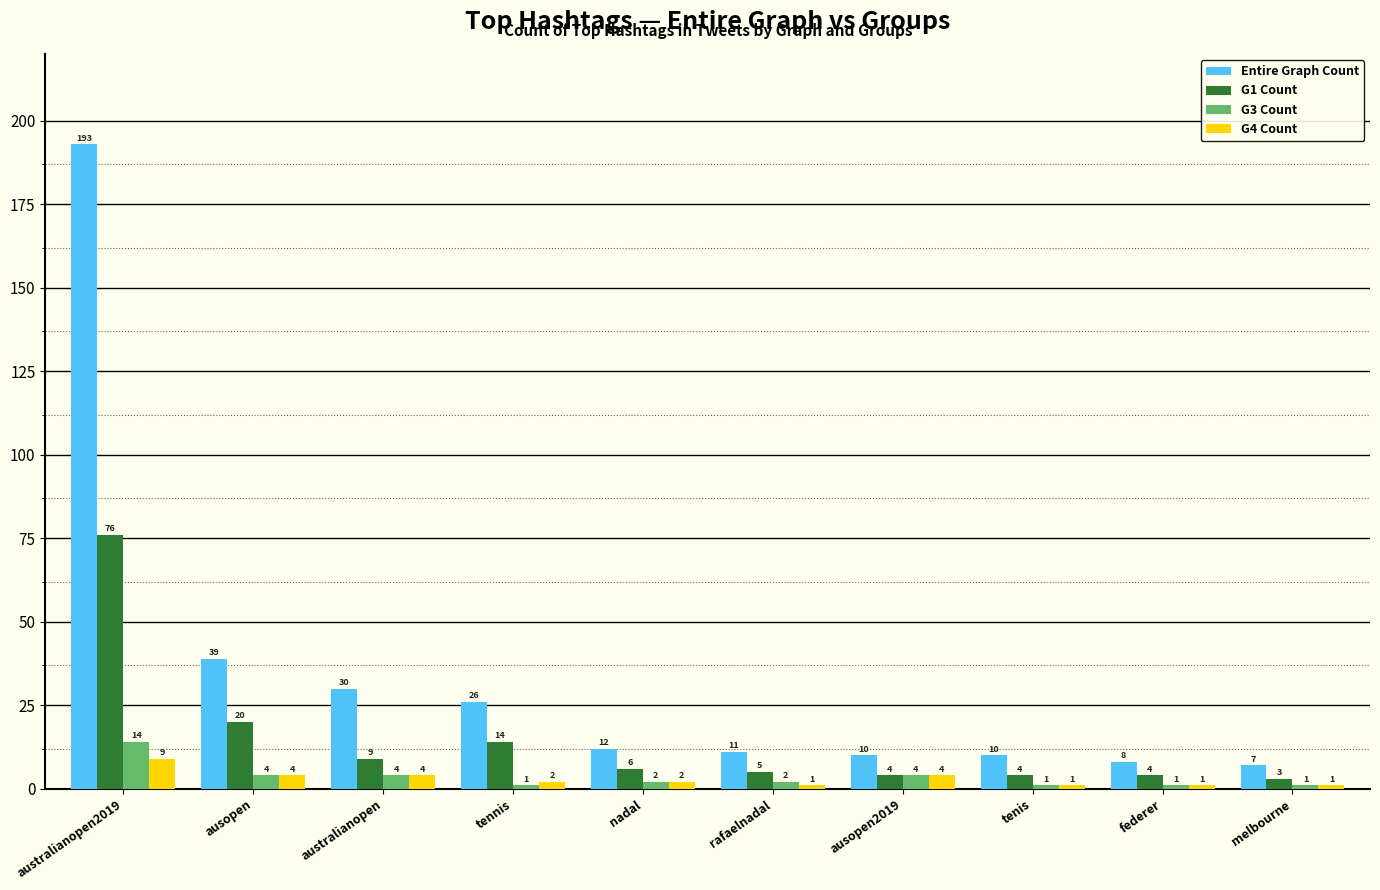

Where does the G4 Count series first go above 2?

australianopen2019